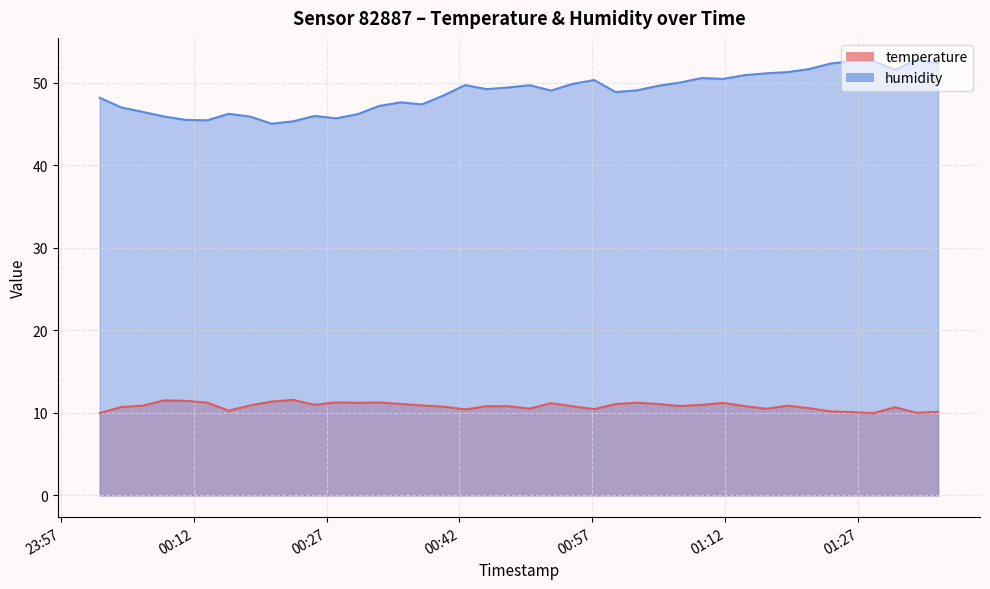

Rank the series at 2024-03-22T01:16:36 from lowest to highest value.

temperature, humidity